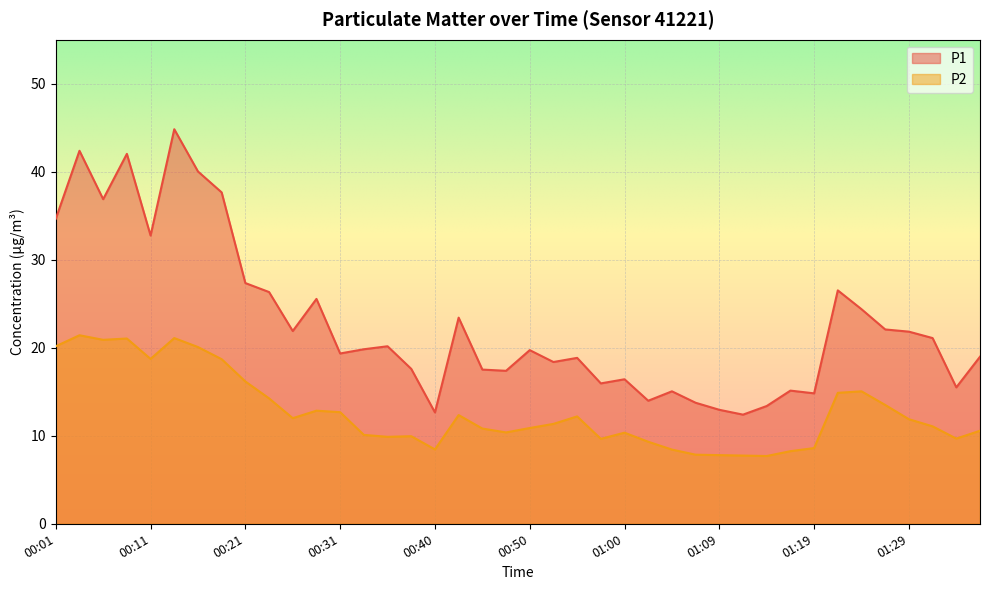

What is the total value across all series at 00:16?

60.1